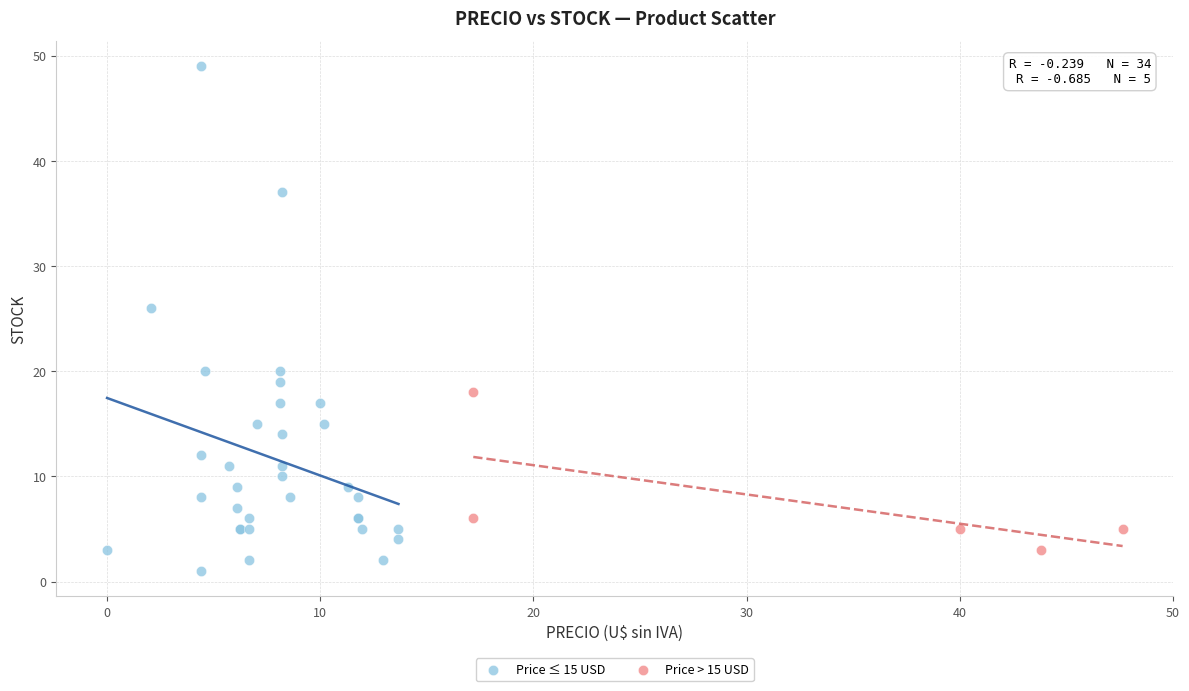

Which series has the widest spread of Y values?

Price ≤ 15 USD